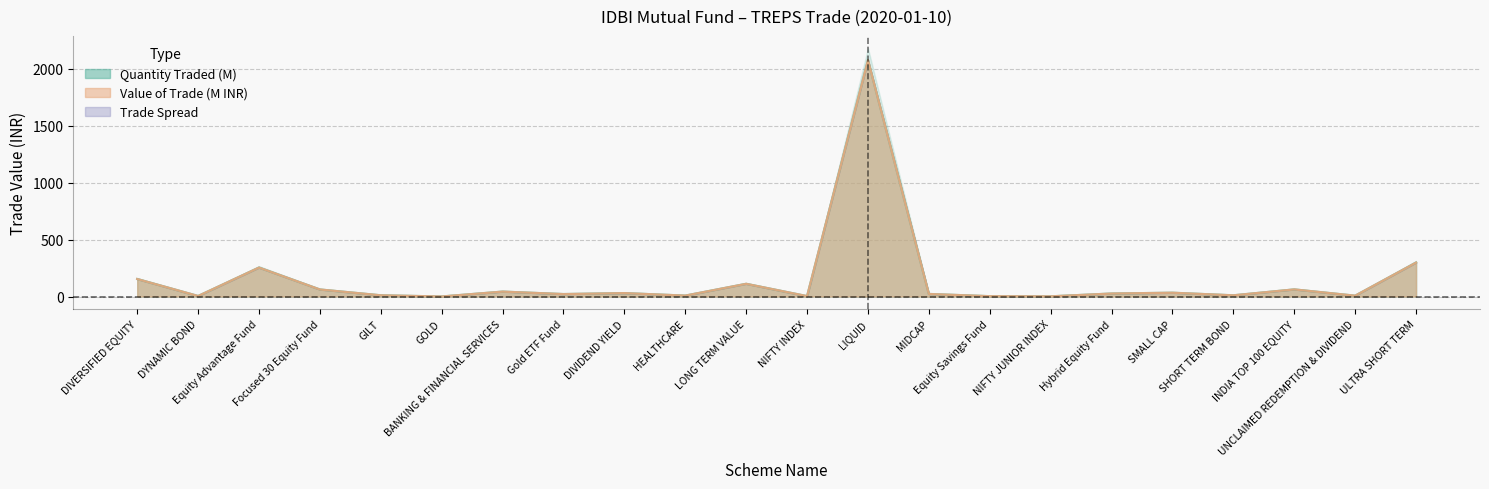

True or false: Value of Trade and Quantity Traded cross at least once.

False